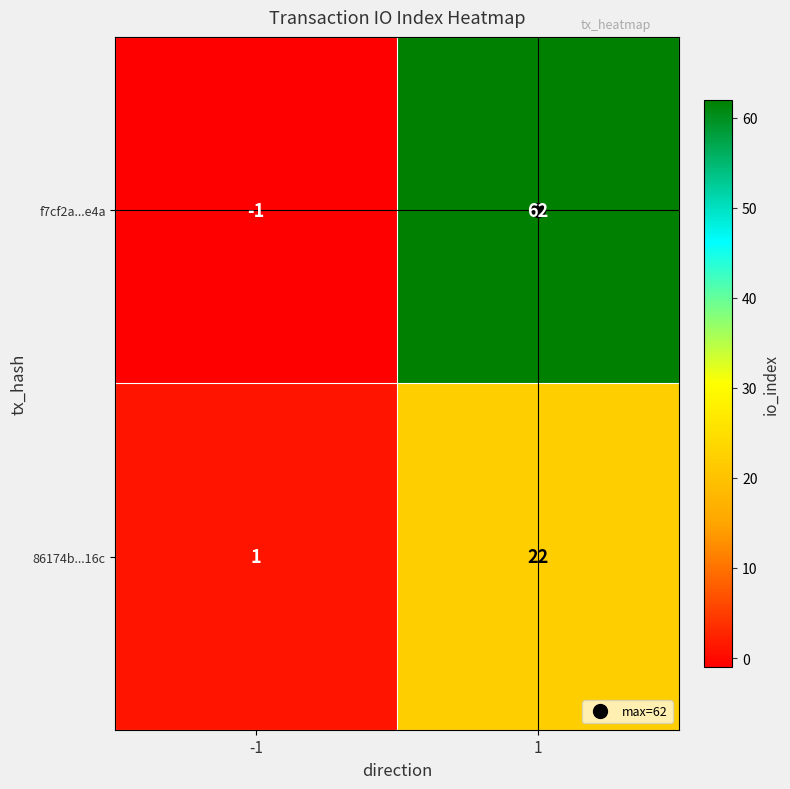

Which series has the largest range (max minus min)?

f7cf2a...e4a